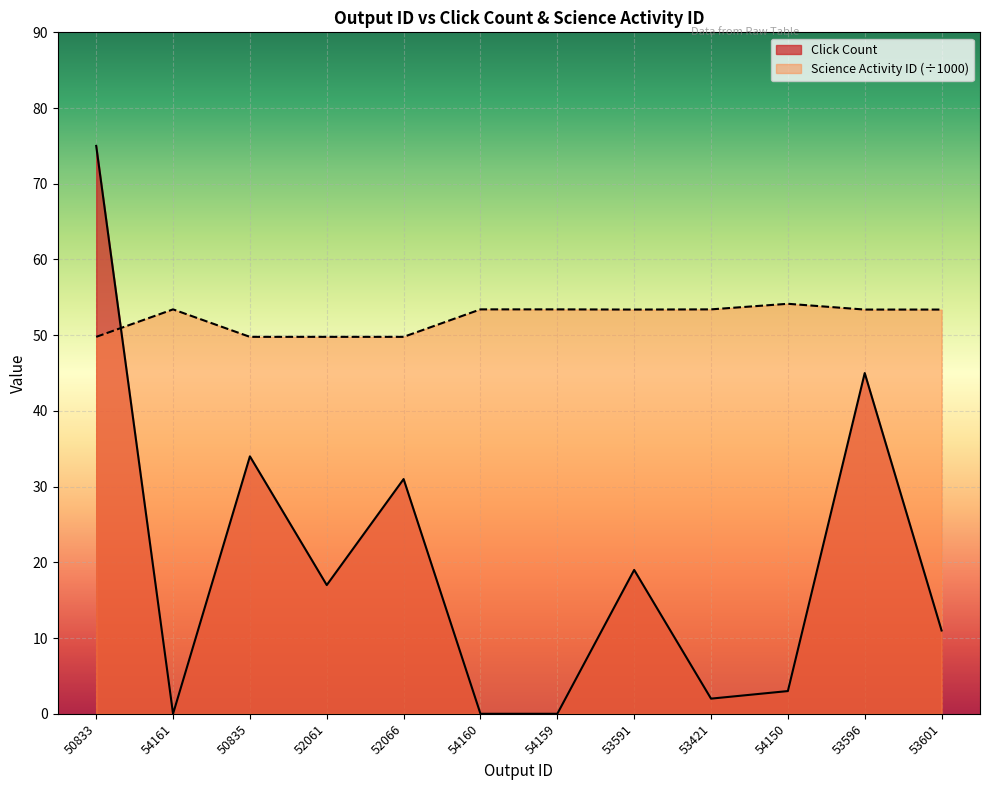

What is the sum of the Click Count values at 53591 and 54160?

19.0